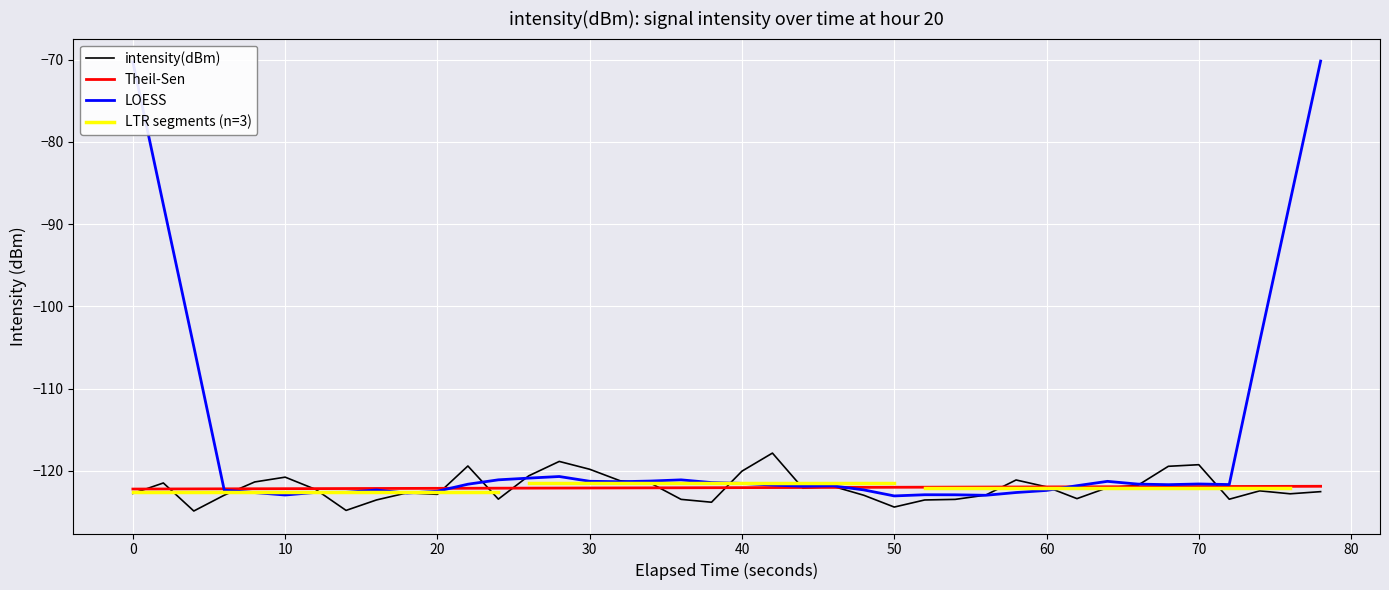

What is the difference between the second highest and minimum values?

6.0